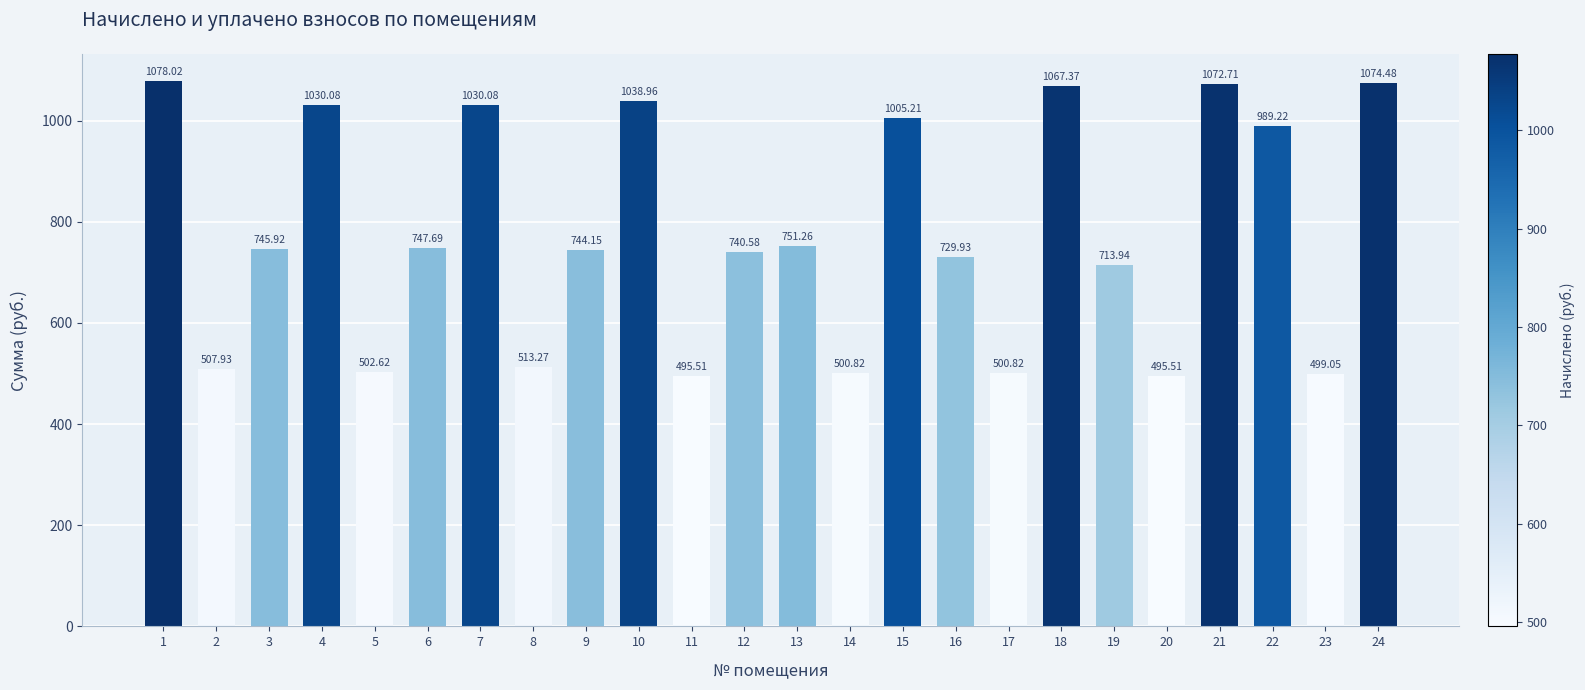

What is the average value?

774.0